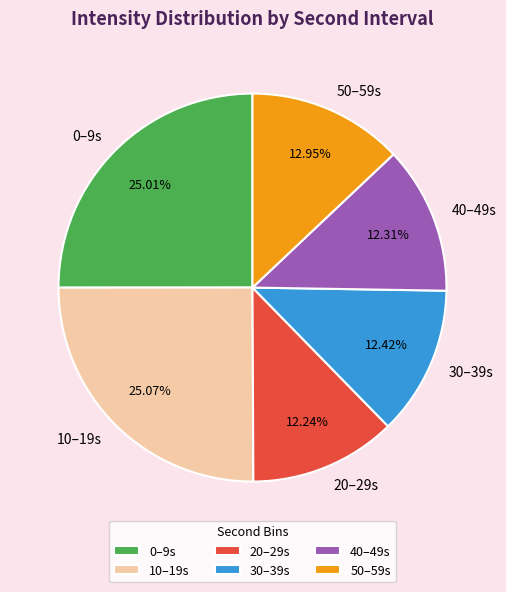

Approximately how many times larger is the value at 40–49s compared to 10–19s?

0.5